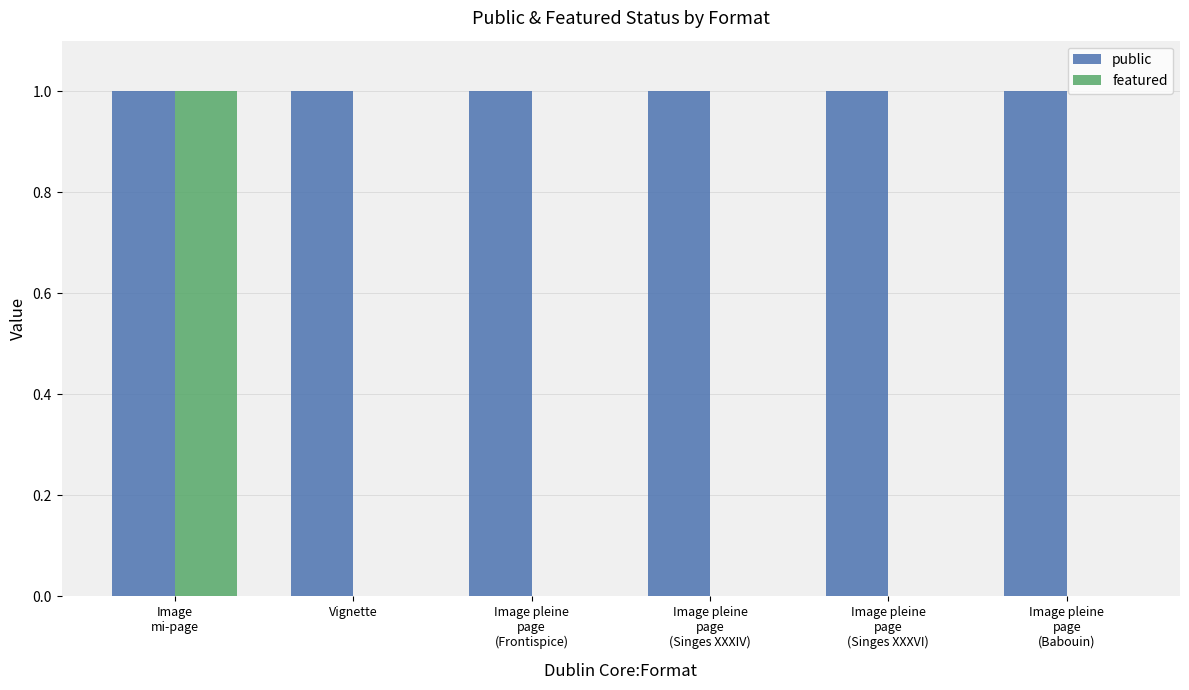

The public series shows 1 at Image pleine
page
(Singes XXXIV). True or false?

True